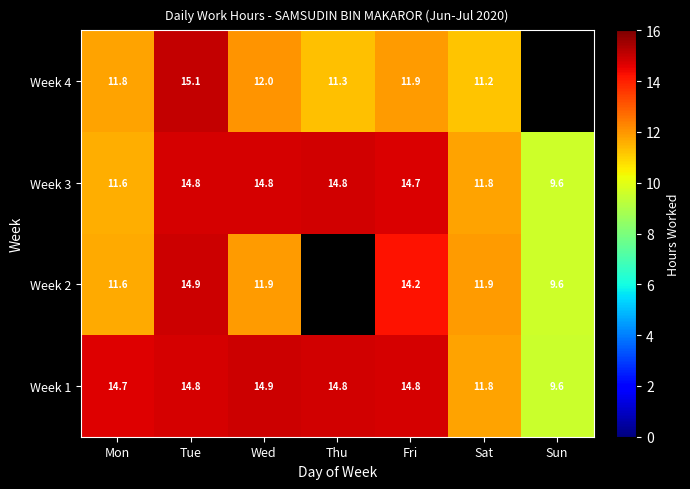

Which category has the highest value in the Week 1 series?

Wed